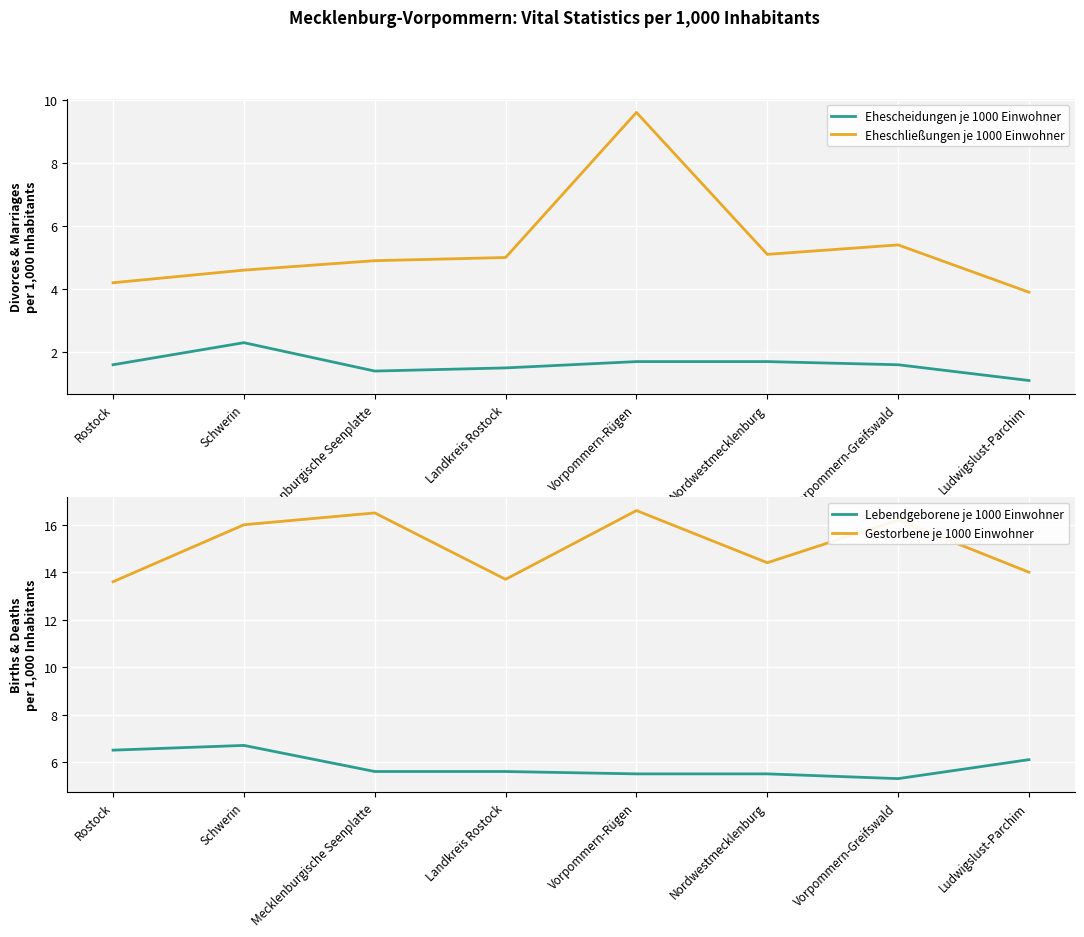

Where is the first local maximum for Eheschließungen je 1000 Einwohner?

Vorpommern-Rügen